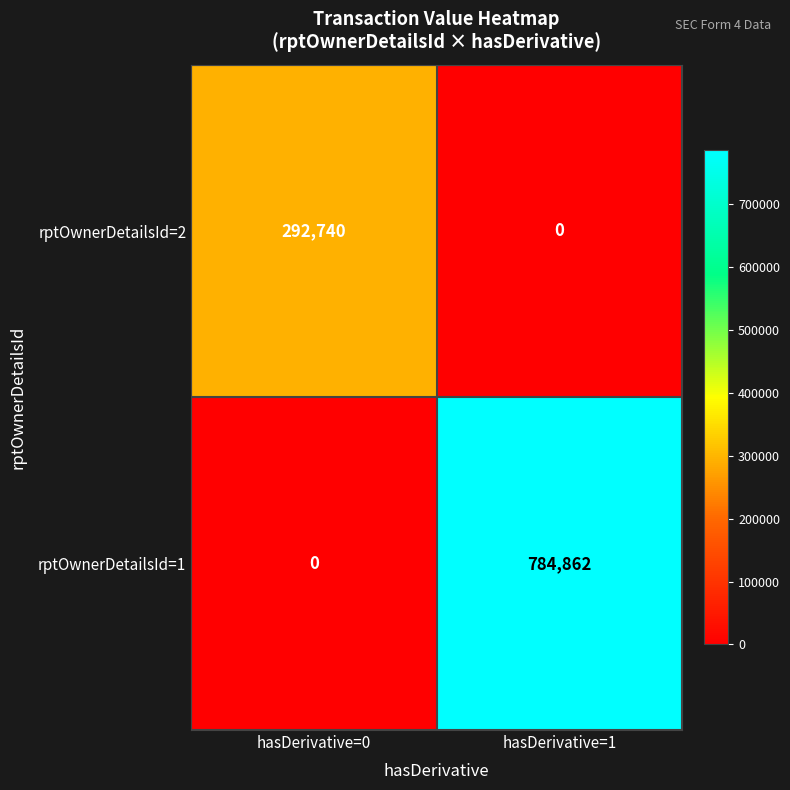

True or false: rptOwnerDetailsId=2 has a value of 0 at hasDerivative=1.

True